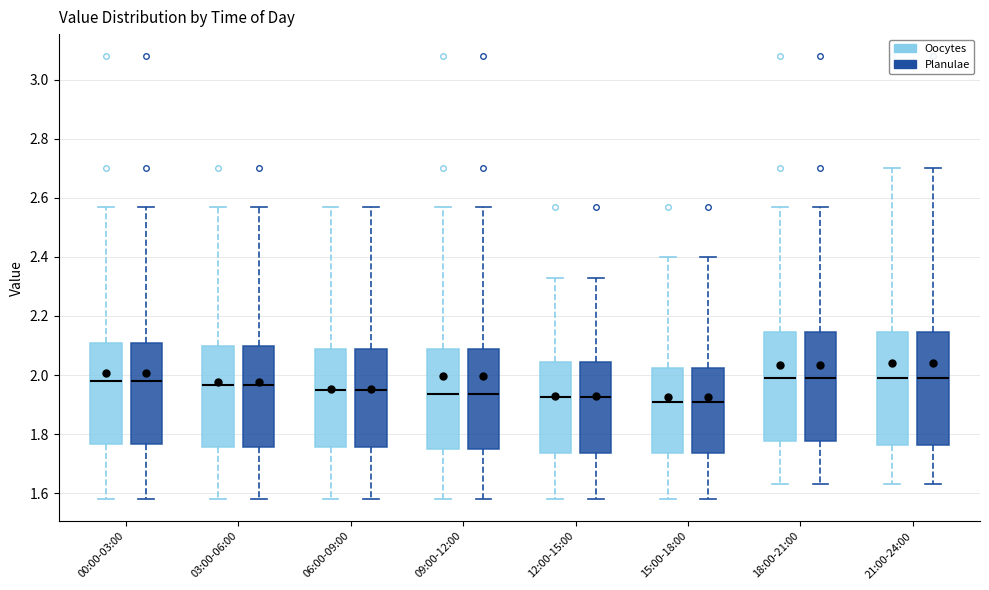

Where is the lower edge of the box for 21:00-24:00 (Planulae) on the y-axis? The values are not printed on the chart, so give them approximately, as read against the axis.

1.76